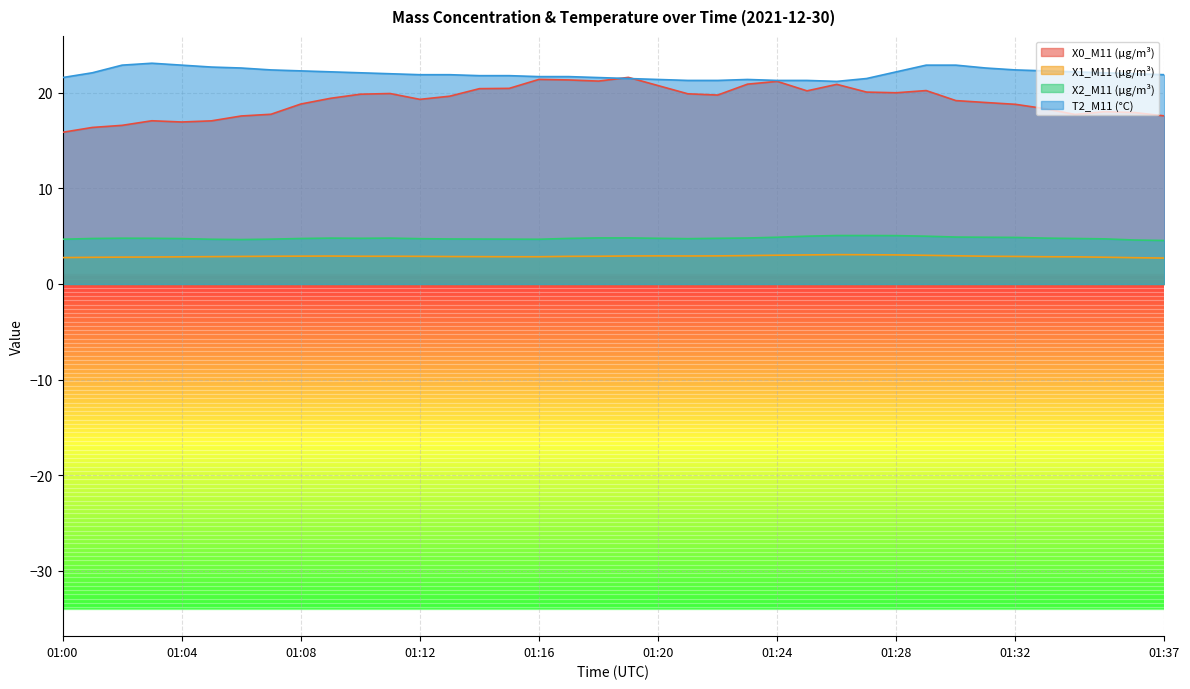

Which label corresponds to the smallest value in the chart?

01:37